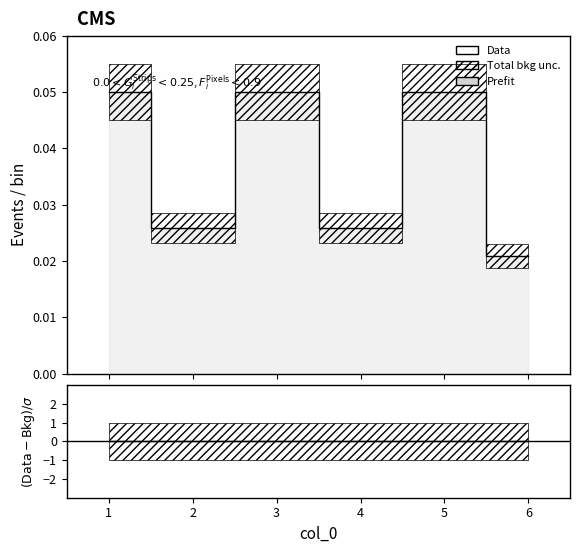

Which has a higher value, 6 or 5?

5